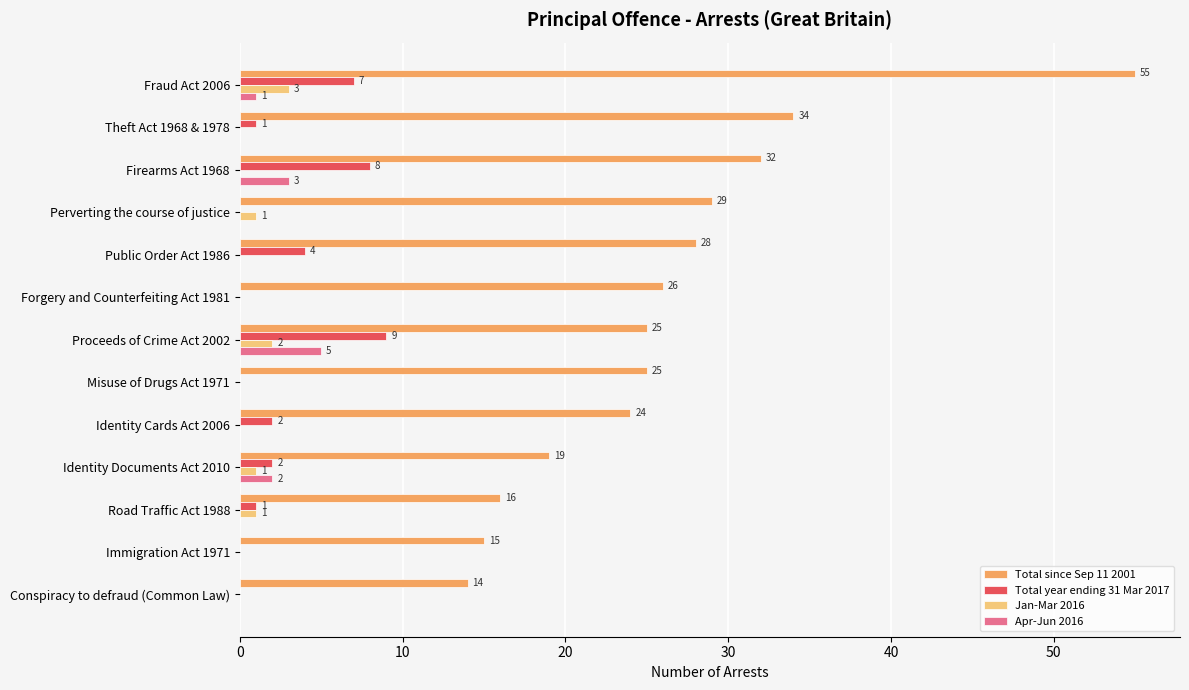

What is the sum of all Total since Sep 11 2001 values?

342